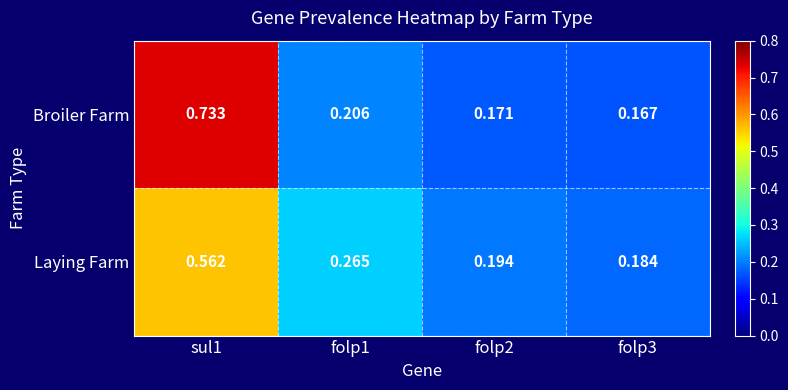

List the series in order of their overall mean, highest first.

Broiler Farm, Laying Farm